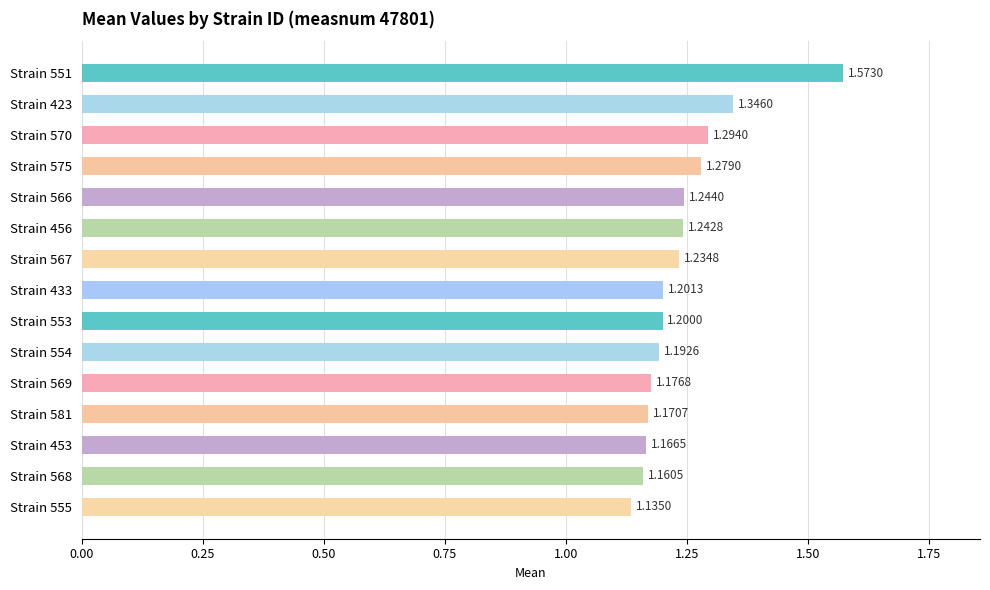

What is the ratio of the value at Strain 423 to the value at Strain 555?

1.2